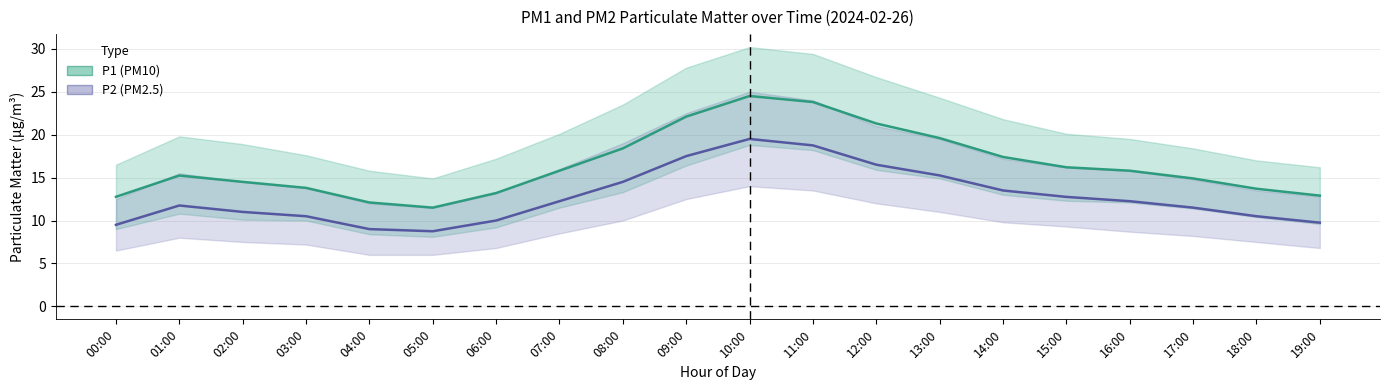

Which has a higher value, 19:00 or 17:00?

17:00